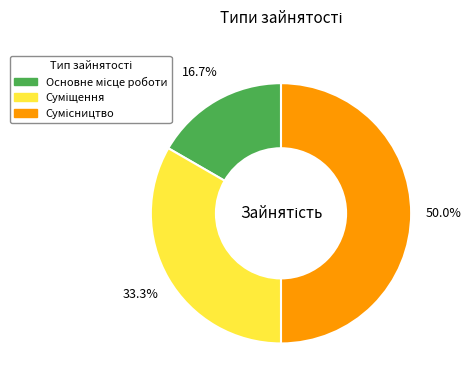

Is the sum of Сумісництво and Суміщення greater than half?

Yes